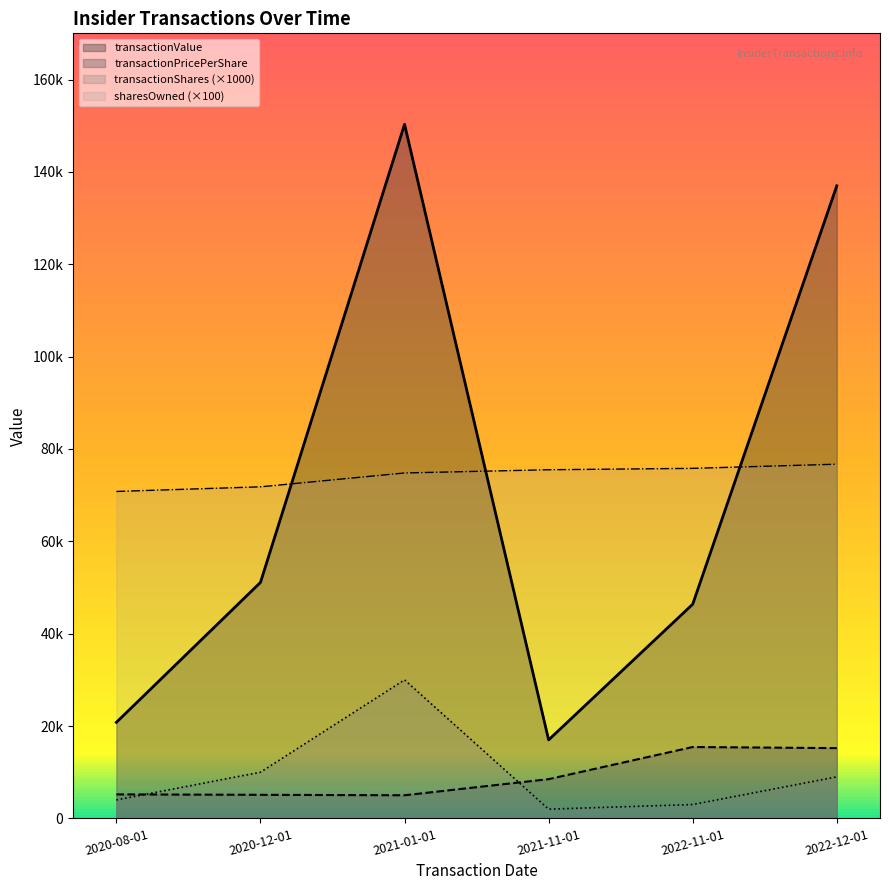

What is the total value across all series at 2020-08-01?

100800